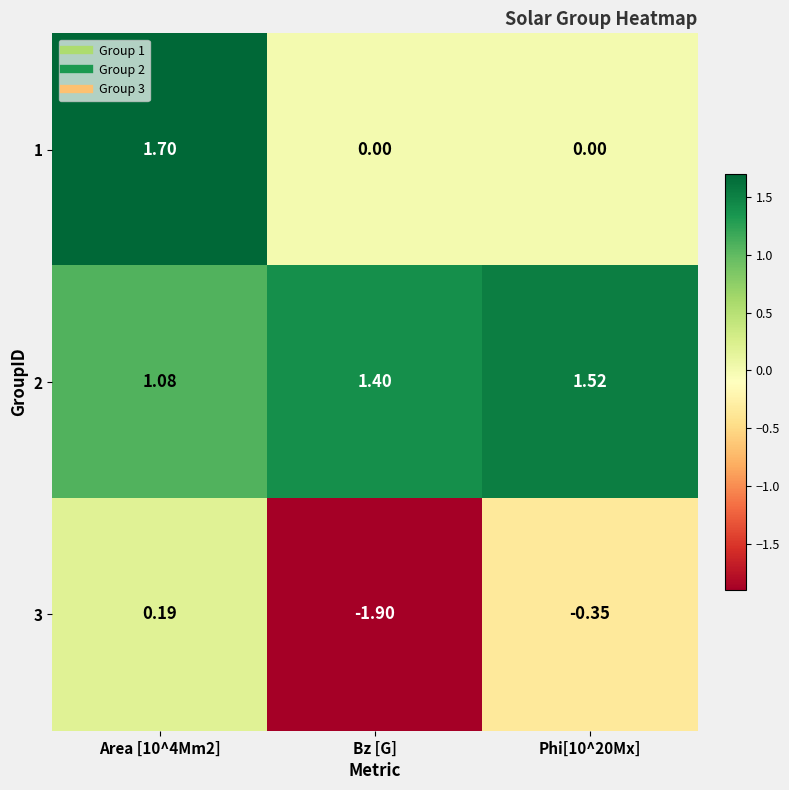

Rank the series by their maximum value, from lowest to highest.

3, 2, 1